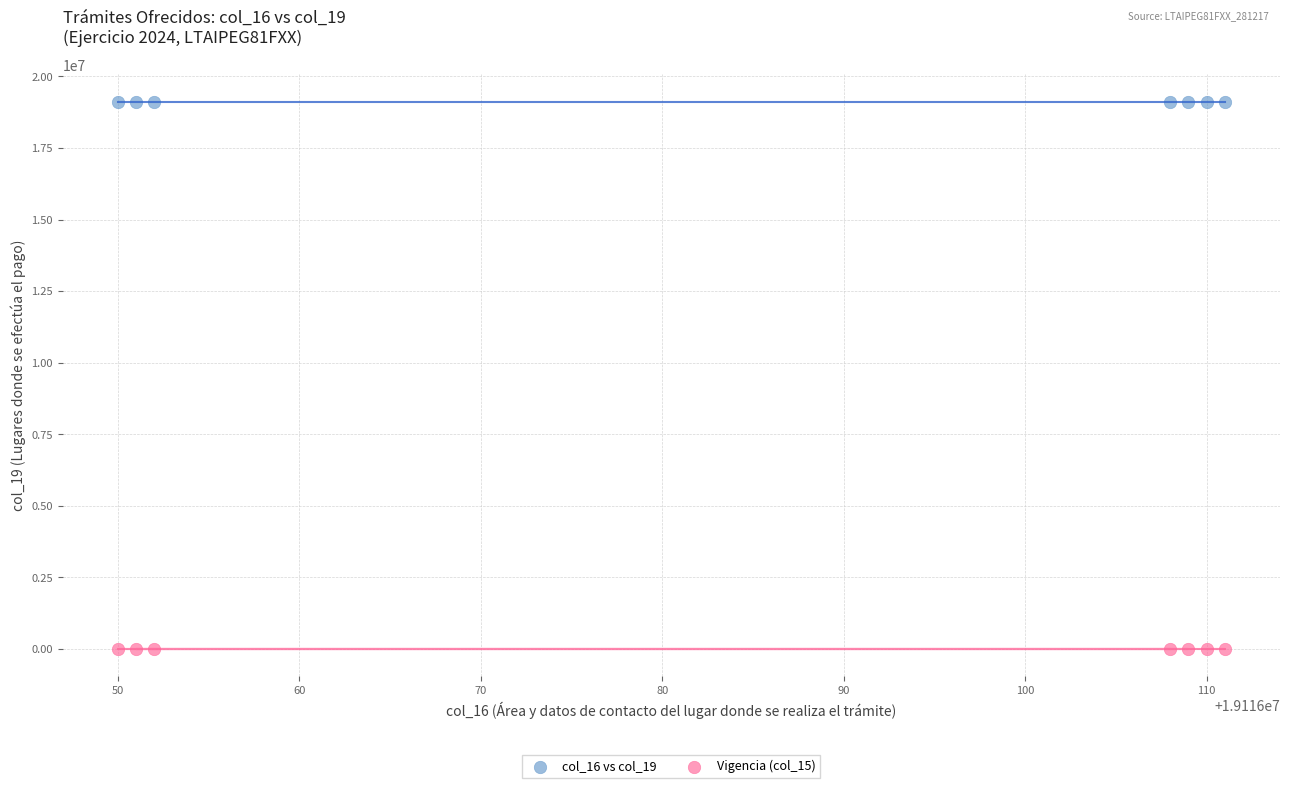

Which series contains the lowest Y value?

Vigencia (col_15)